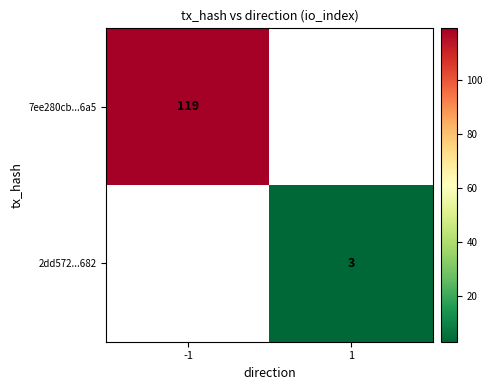

The value of 2dd572...682 at 1 is 4. True or false?

False